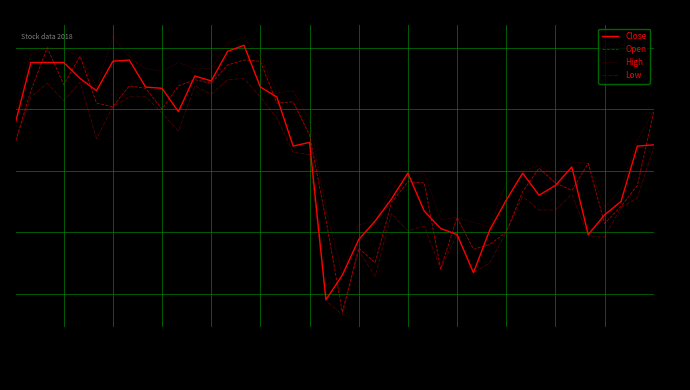

What is the minimum value shown in the chart?

173.3